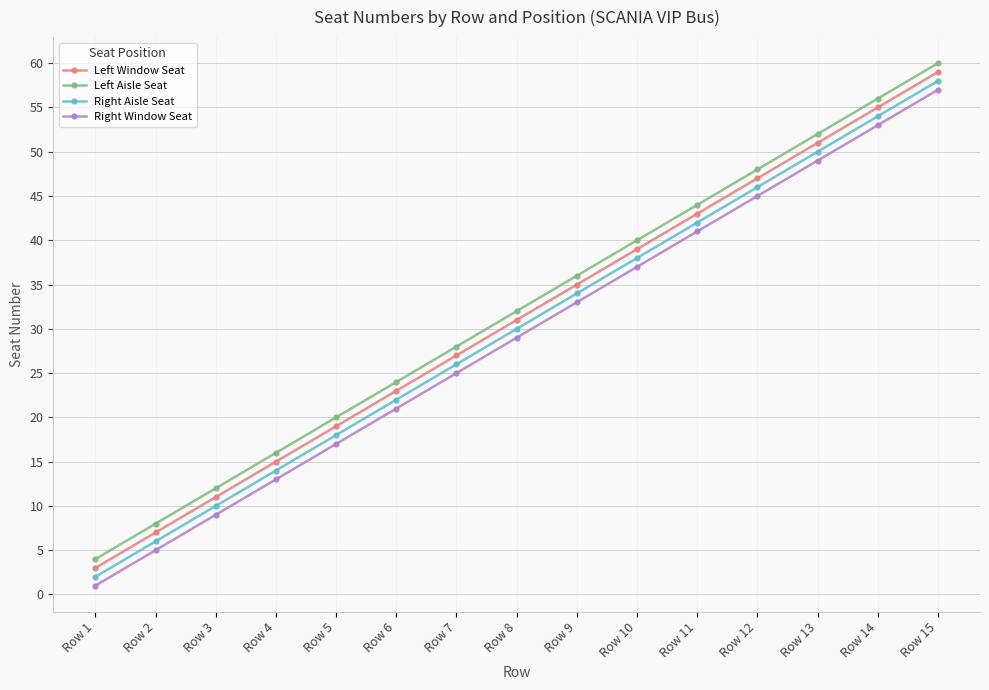

Does the chart display data point markers on the line(s)?

Yes